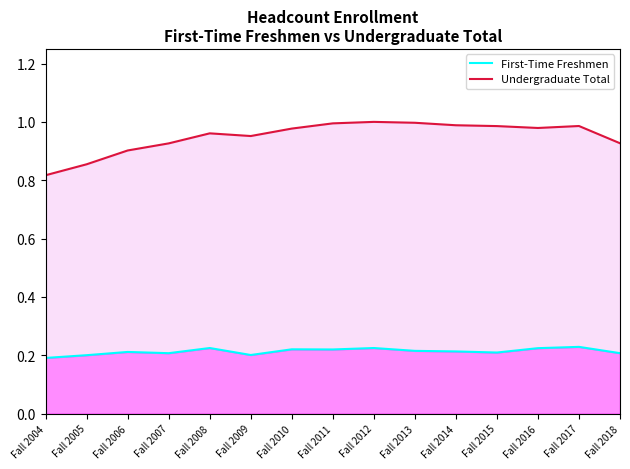

True or false: Undergraduate Total and First-Time Freshmen intersect in this chart.

False